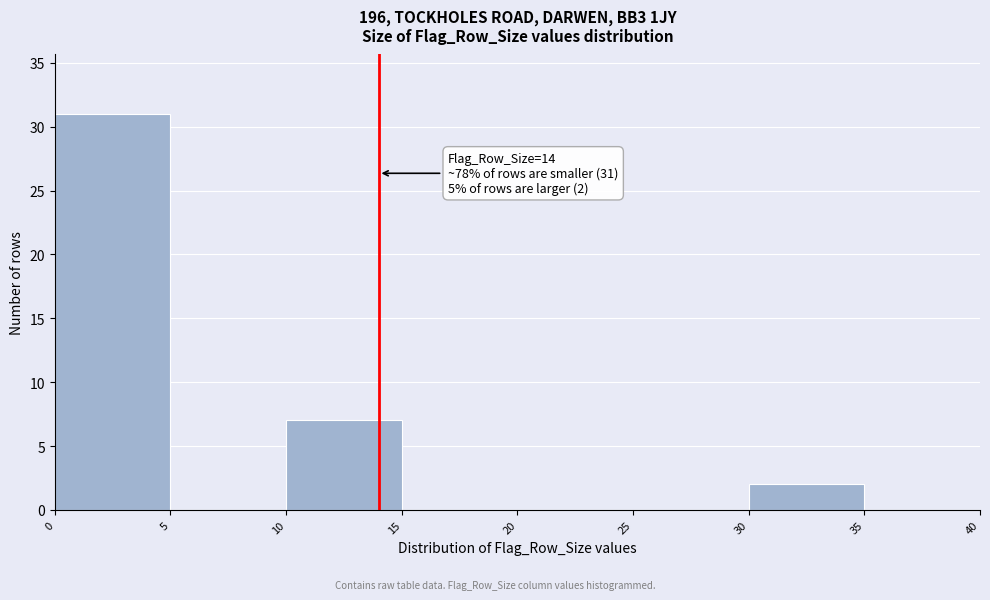

Over which range of the x-axis is the bar tallest?

0 to 5